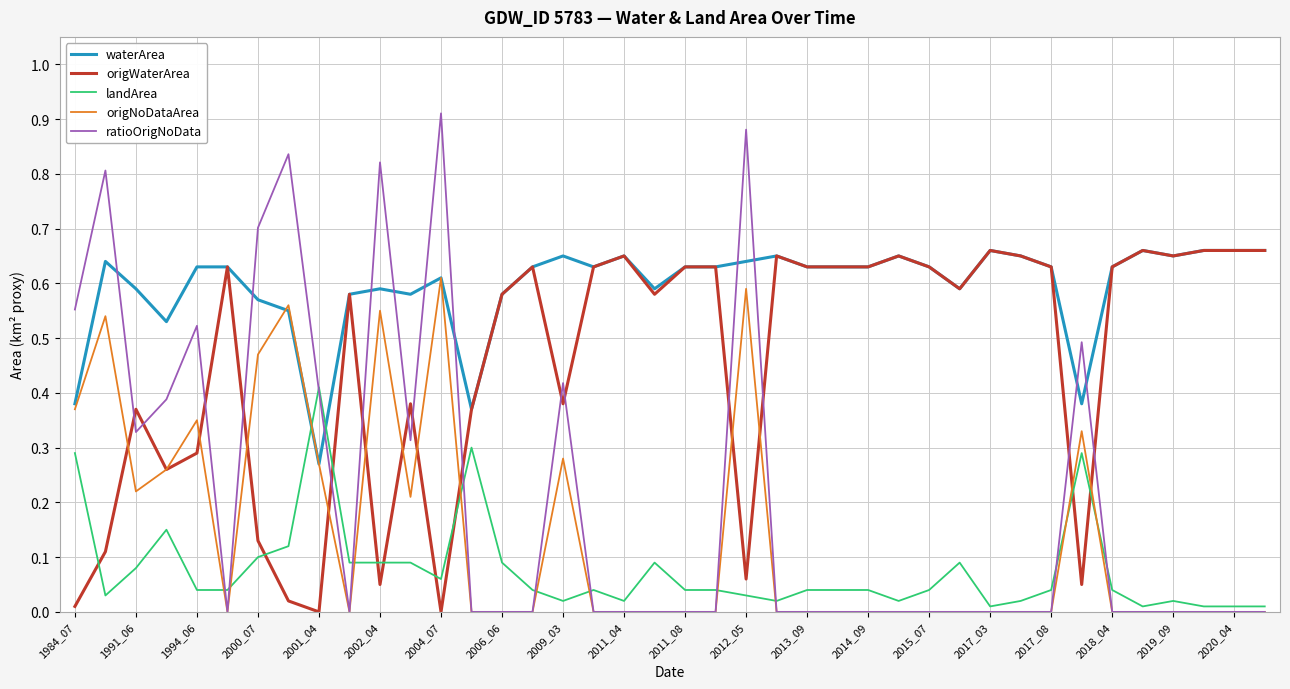

How many times do landArea and waterArea cross each other?

2